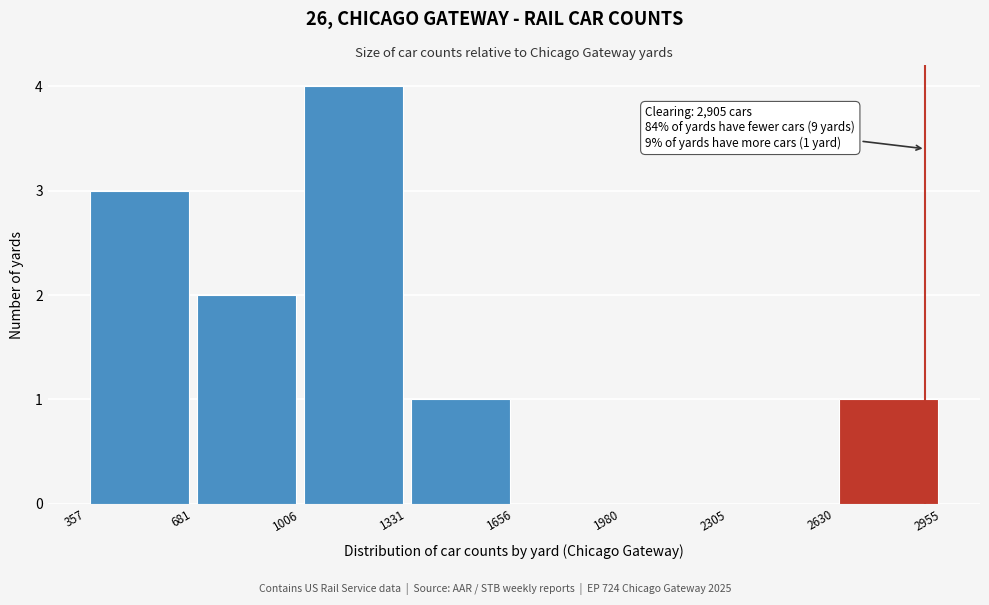

Which range on the x-axis has the tallest bar?

1006 to 1331